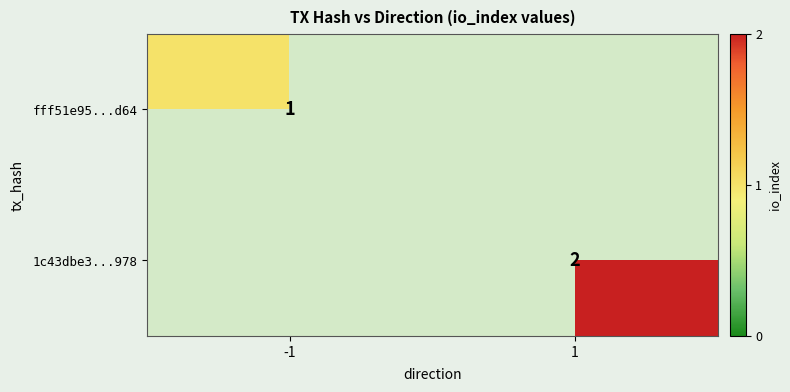

Is the value of fff51e95...d64 at -1 greater than the value of 1c43dbe3...978 at 1?

No